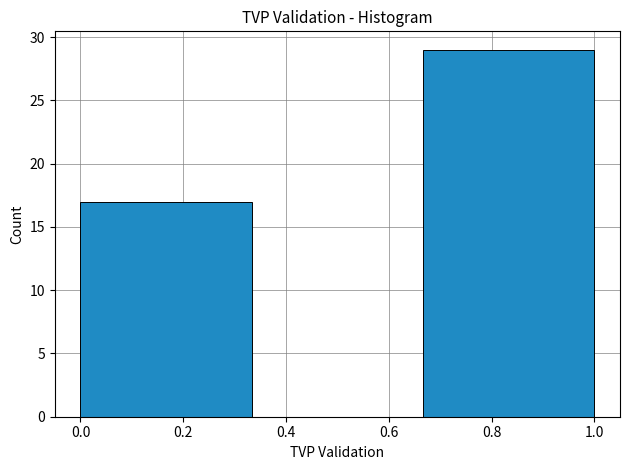

Which range on the x-axis has the tallest bar?

0.66 to 1.00